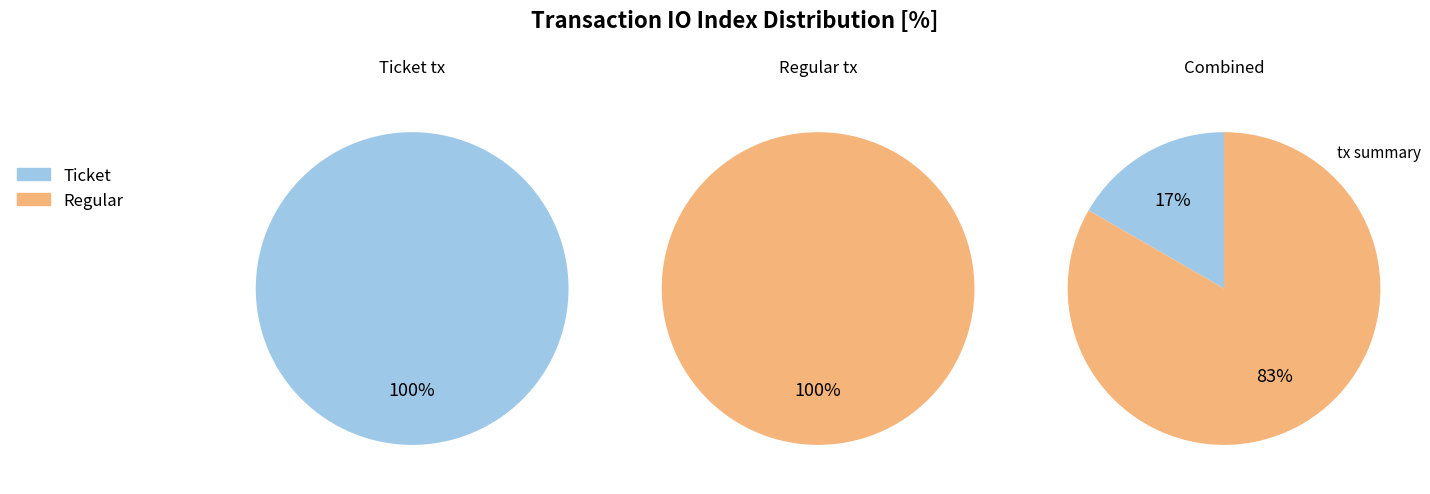

Is there any slice that represents more than half of the pie?

Yes